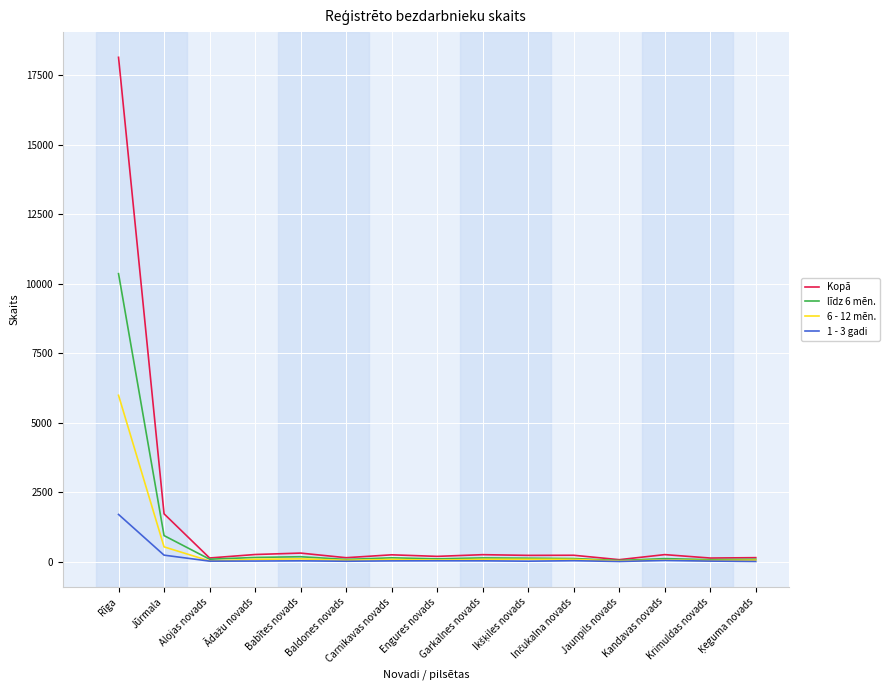

Which category has the highest value across all series?

Rīga